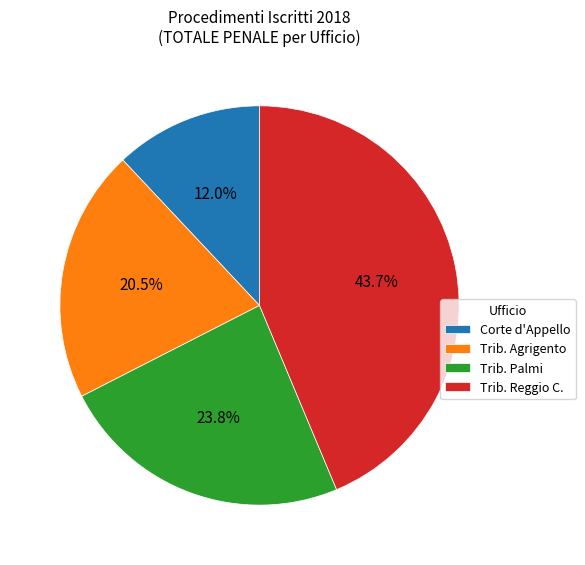

Is Trib. Reggio C. the majority of the pie?

No